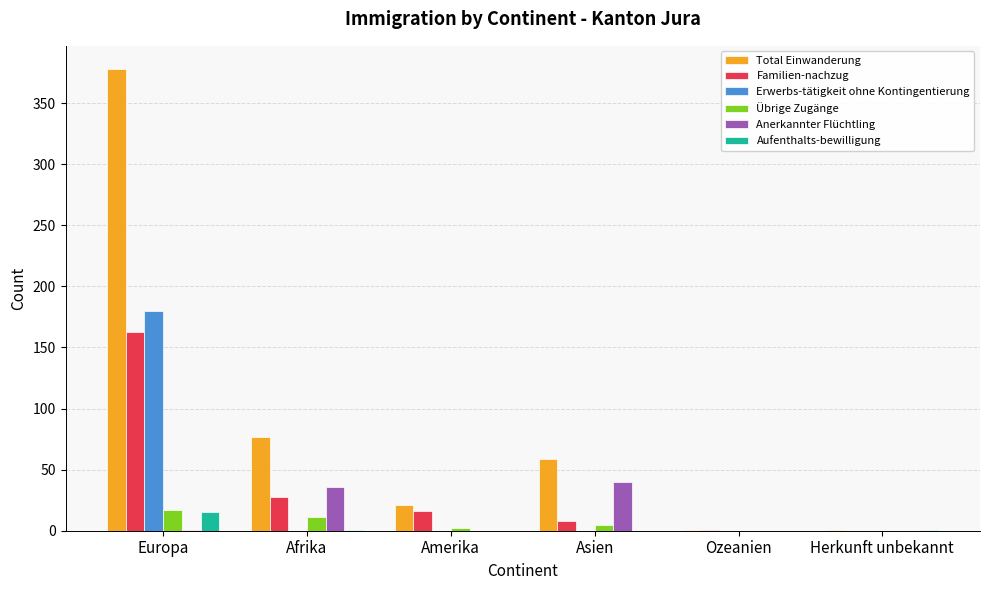

Where does the Aufenthalts-bewilligung series first go above 1?

Europa